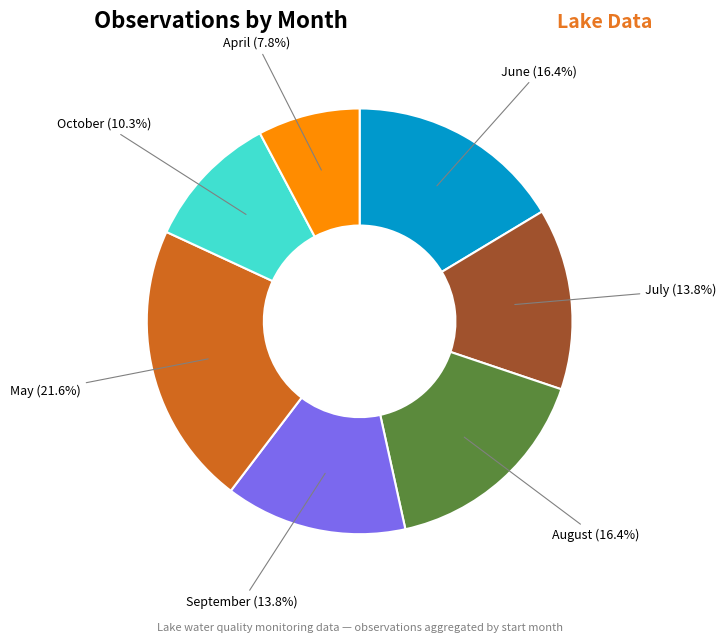

Count the number of slices in the pie.

7